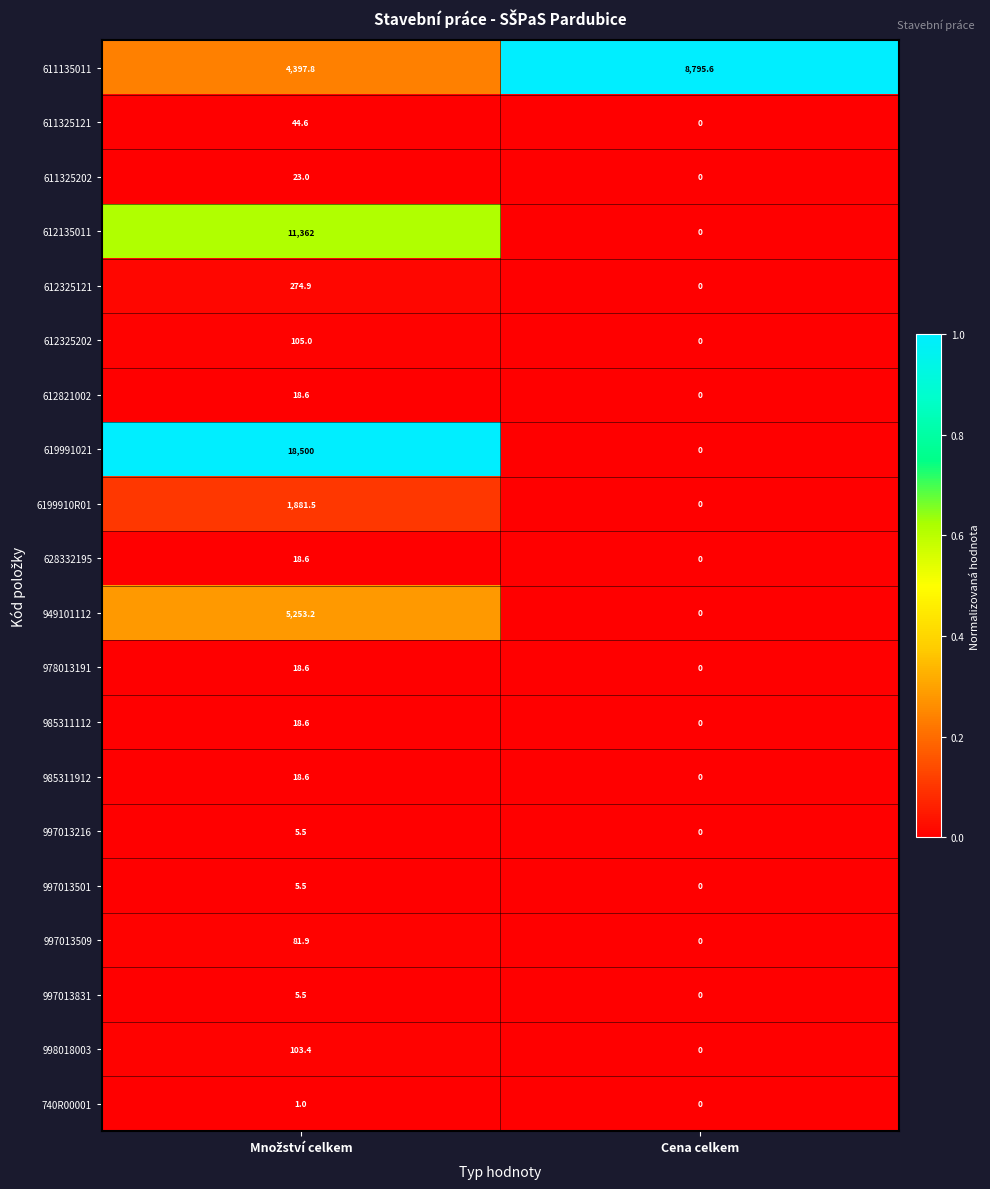

What is the spread (max minus min) of values at Cena celkem?

8795.6